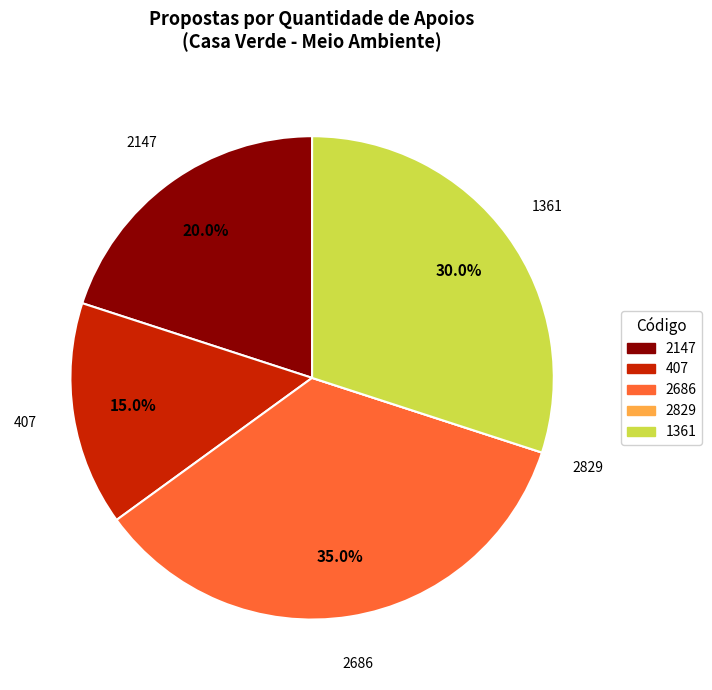

Is it true that 407 is 6% of the pie?

False